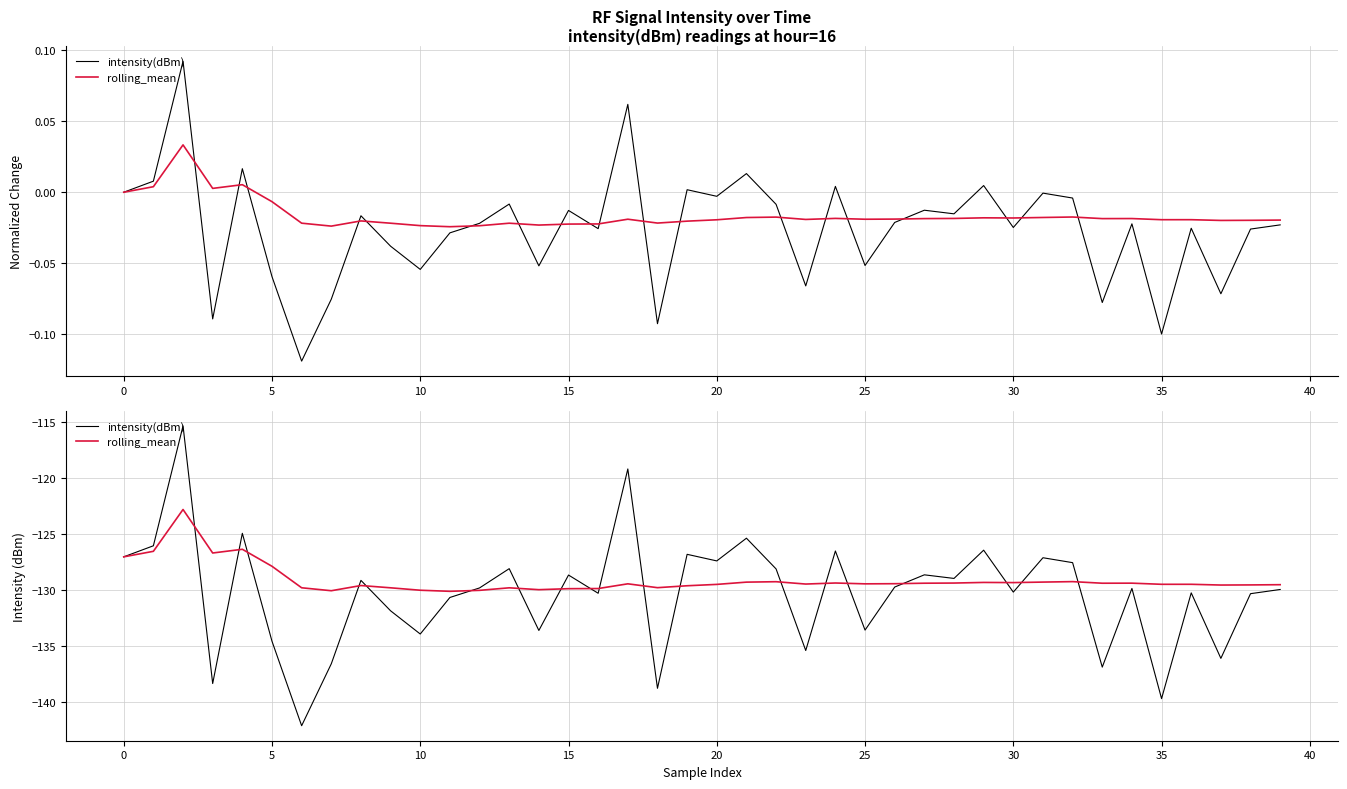

Does the chart display data point markers on the line(s)?

No